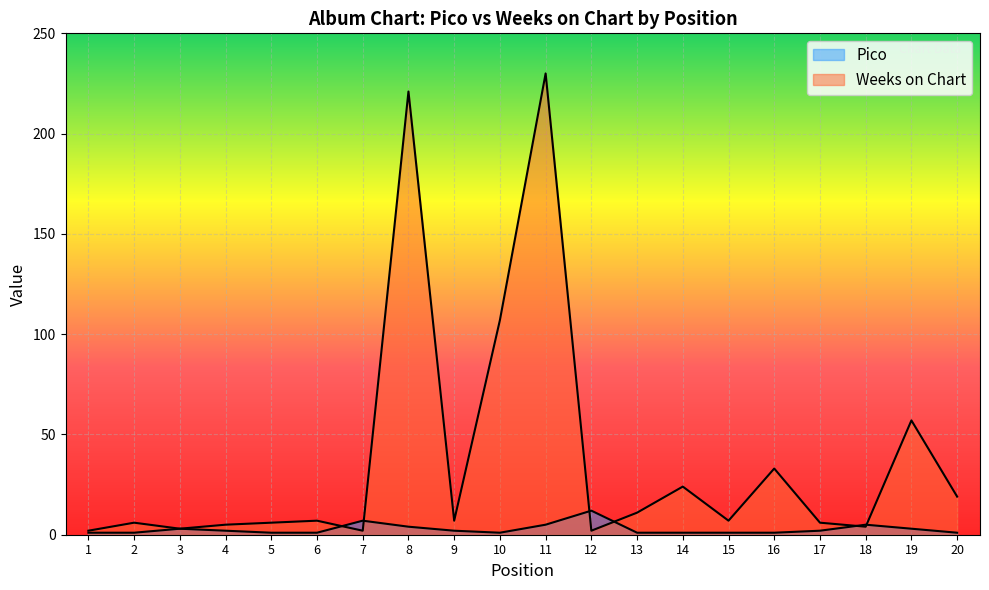

How many interior local peaks does the Pico series have?

4